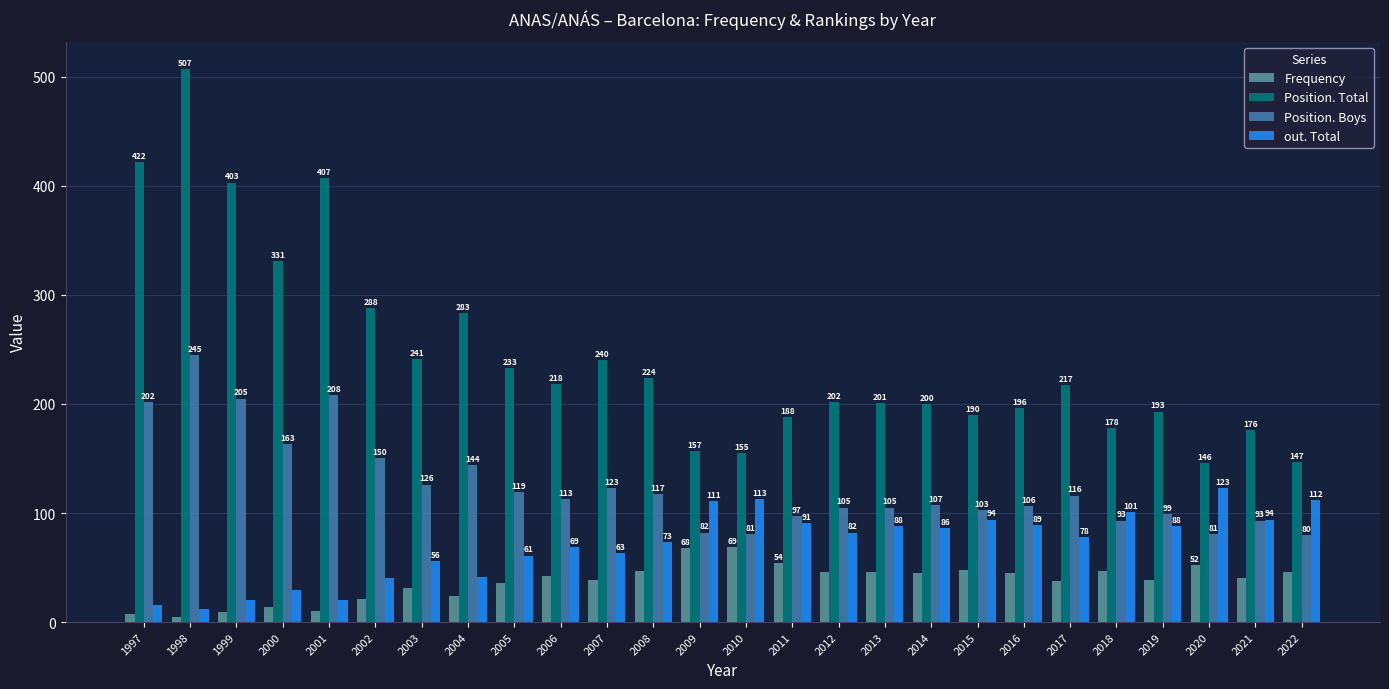

At 2007, list the series in order from smallest to largest.

Frequency, out. Total, Position. Boys, Position. Total